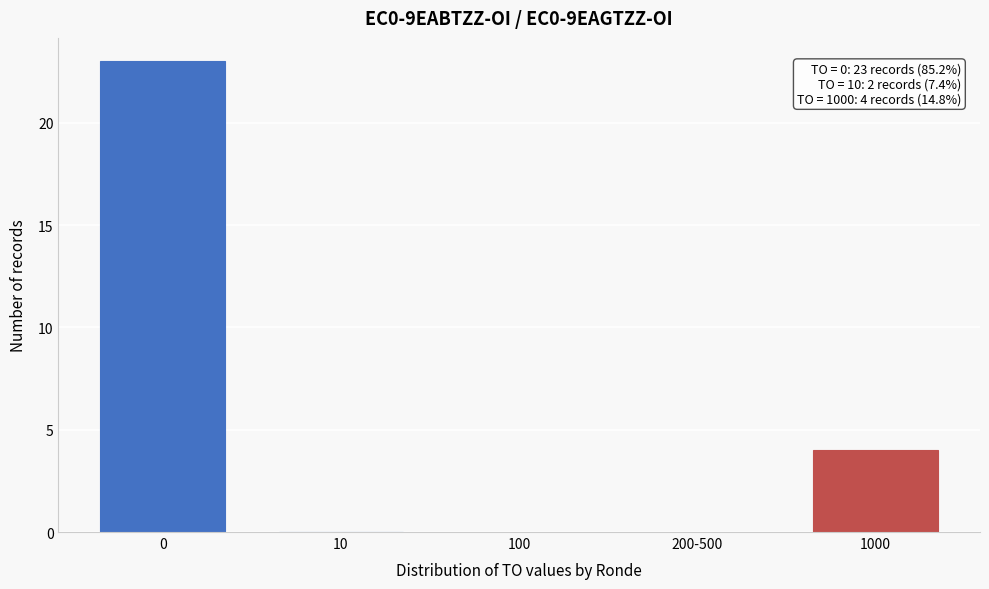

Reading right to left, list all the values displayed in this chart.

1000=4	200-500=0	100=0	10=0	0=23